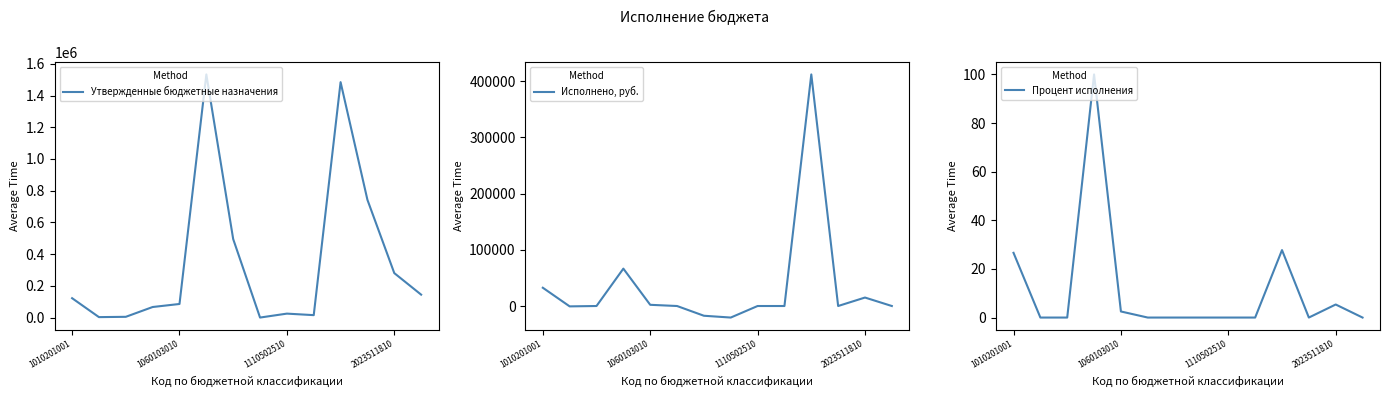

True or false: Утвержденные бюджетные назначения and Исполнено, руб. intersect in this chart.

False